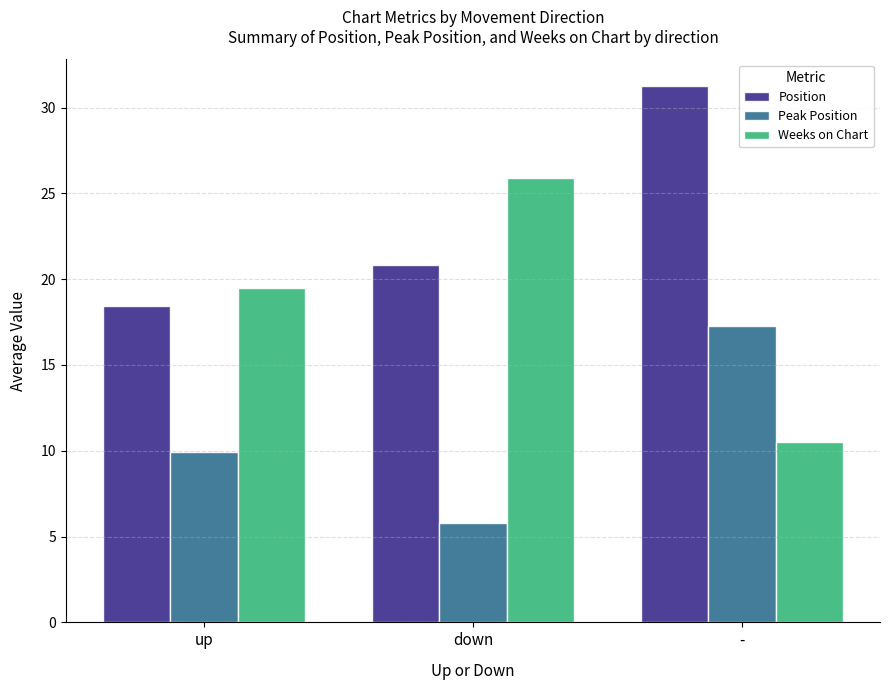

The value of Position at - is 31.2. True or false?

True